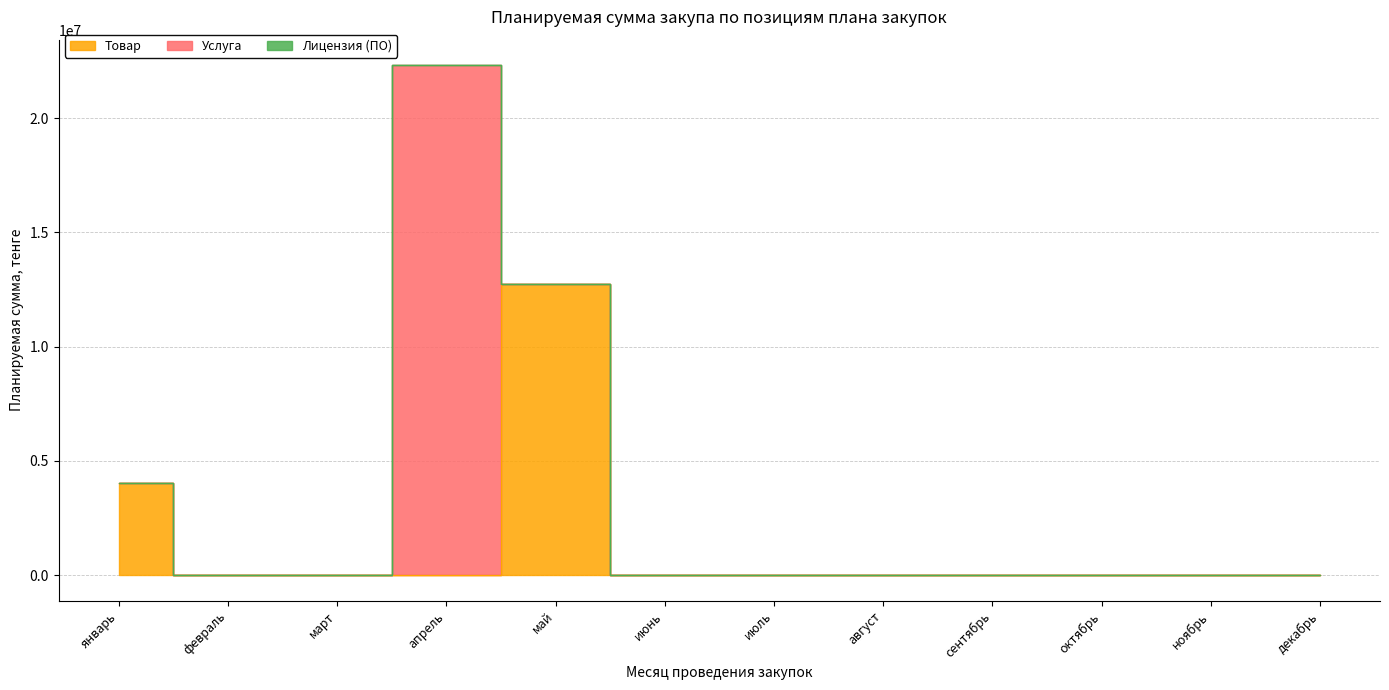

Which series changed the most between 12 and 14?

Товар